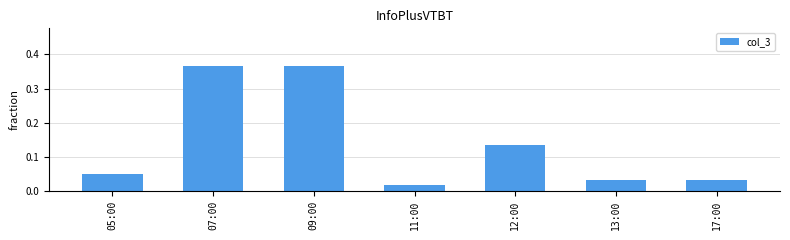

Is it true that the value at 12:00 is 0.0?

False